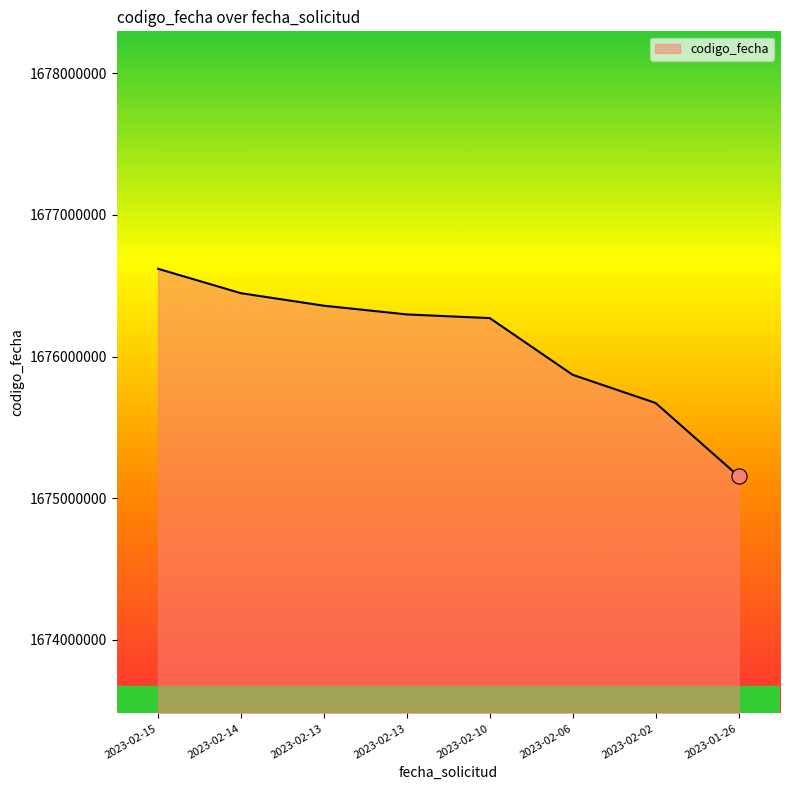

Approximately how many times larger is the value at 2023-01-26 compared to 2023-02-06?

1.0